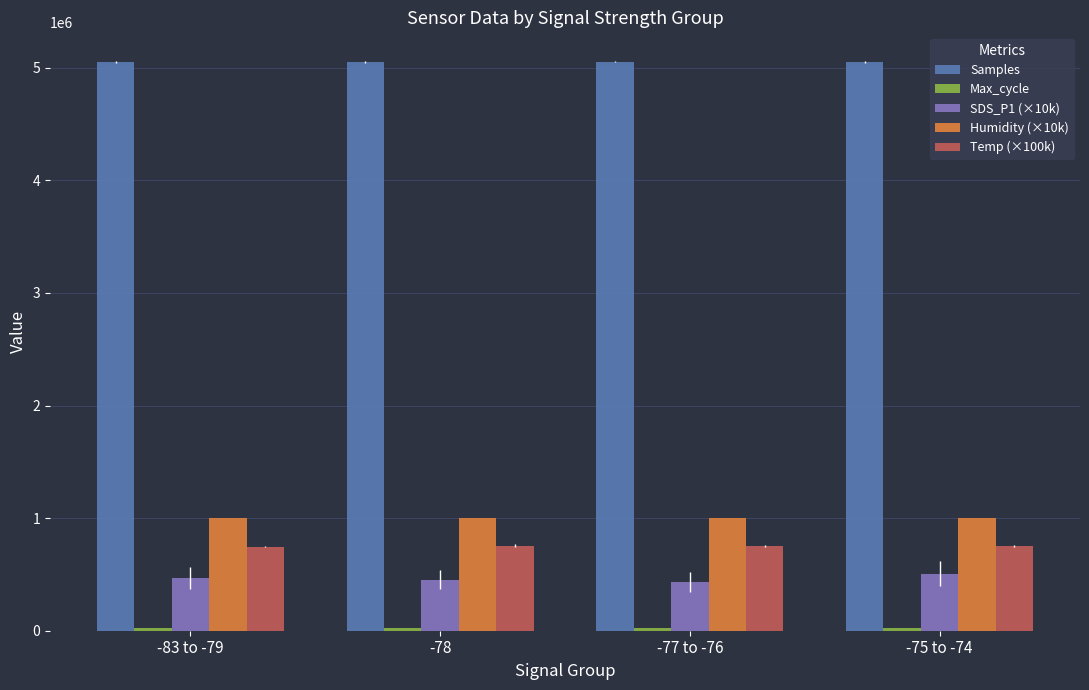

What is the total value across all series at -83 to -79?

7286586.9